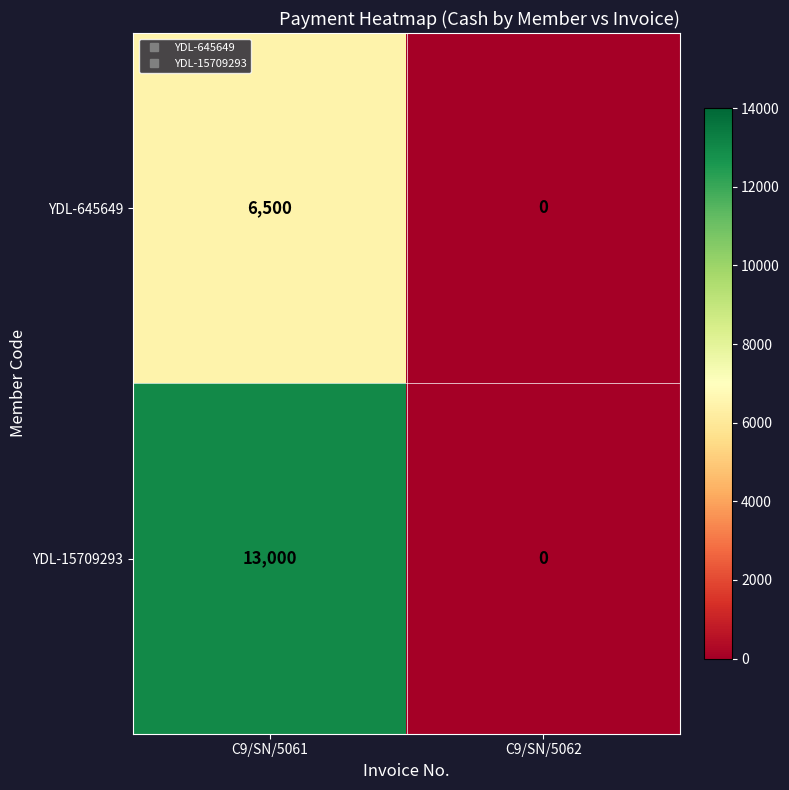

What is the spread (max minus min) of values at C9/SN/5061?

6500